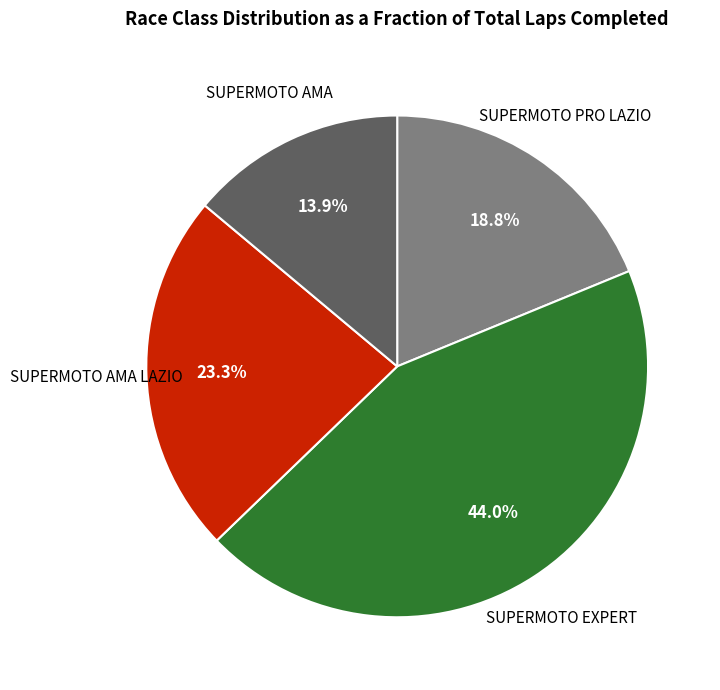

Does any single category account for the majority?

No